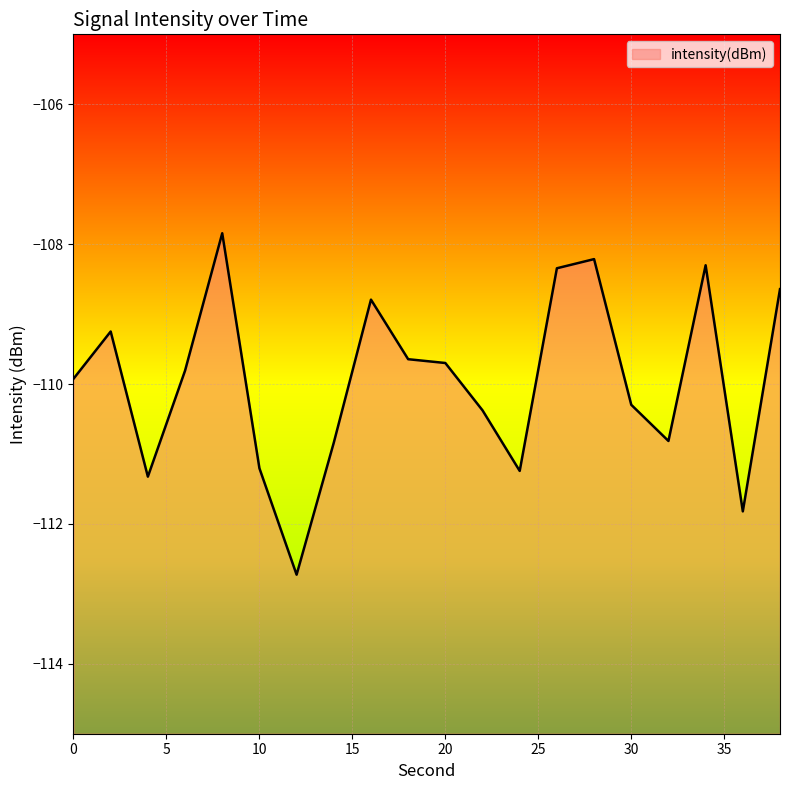

The value at 20 is -44.4. True or false?

False